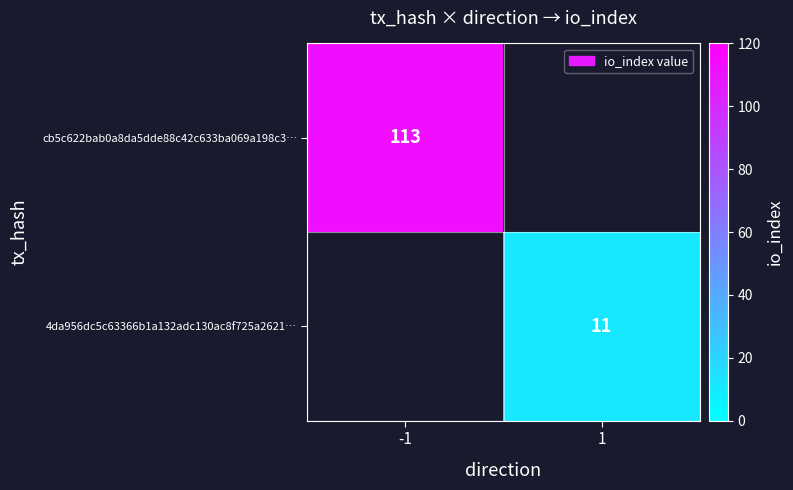

The value of 4da956dc5c63366b1a132adc130ac8f725a2621… at 1 is 11. True or false?

True